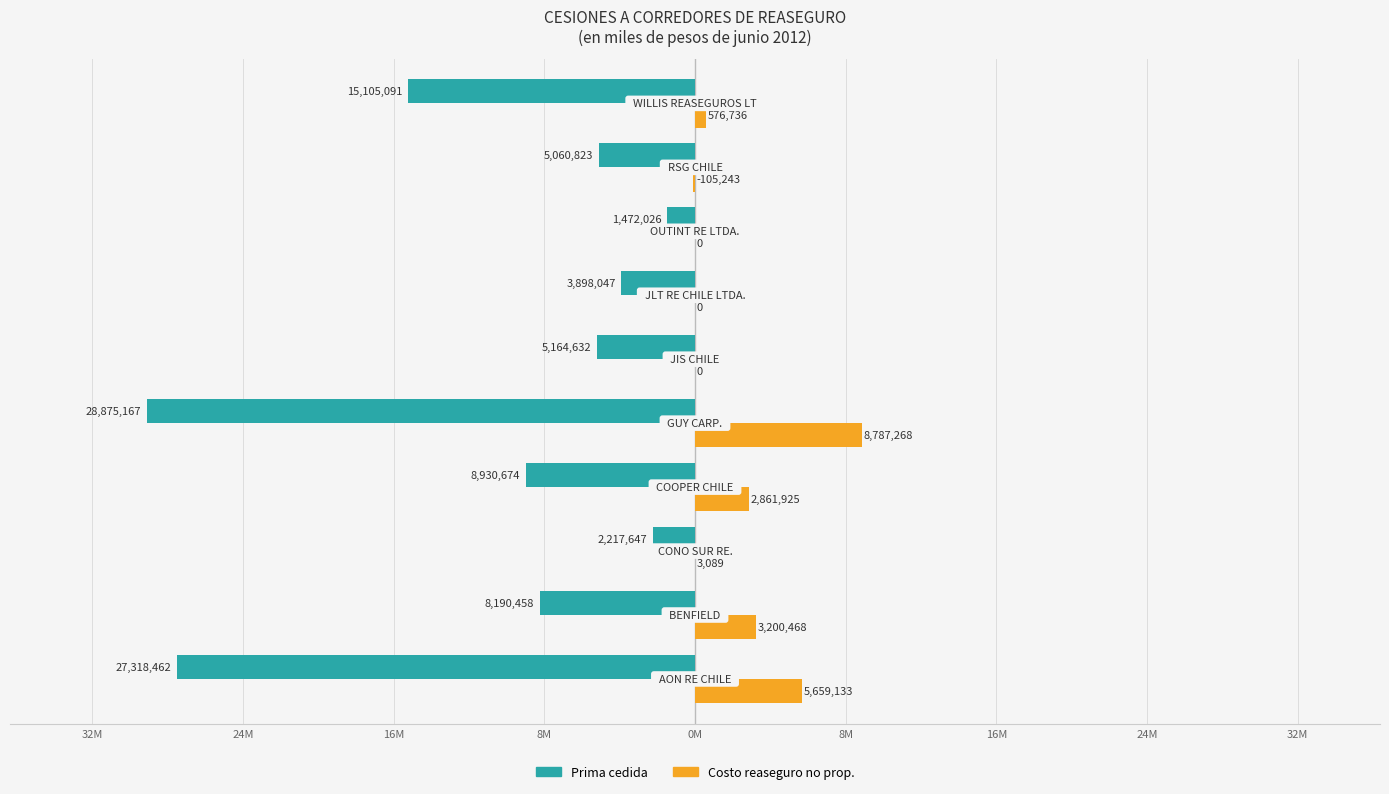

What are all the series names shown in the legend?

Prima cedida, Costo reaseguro no prop.